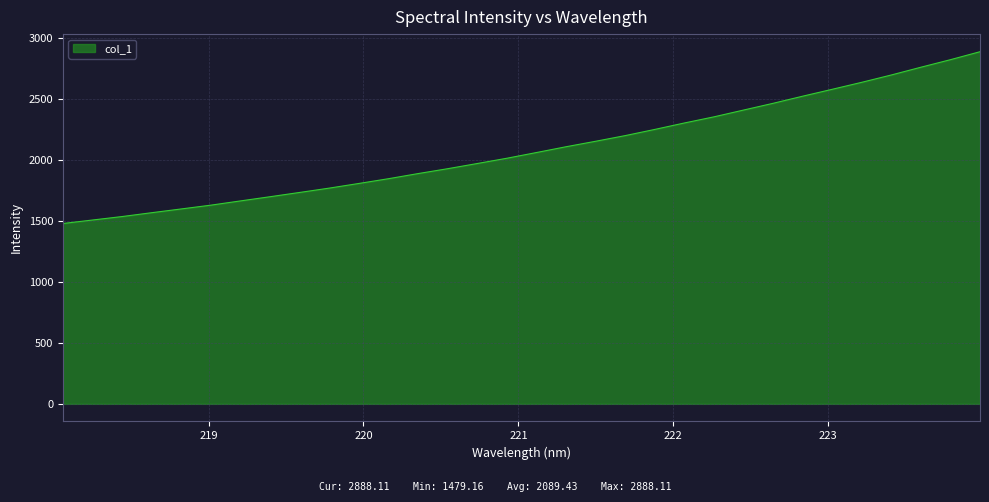

Reading left to right, extract all data points from this chart.

1479.2	1507.8	1536.2	1567.8	1598.7	1629.7	1664.6	1698.9	1734.0	1769.6	1807.8	1846.7	1888.8	1928.8	1971.3	2014.5	2061.4	2108.9	2153.7	2200.2	2250.9	2303.7	2354.0	2409.7	2465.0	2523.4	2580.0	2637.3	2697.4	2760.9	2822.8	2888.1